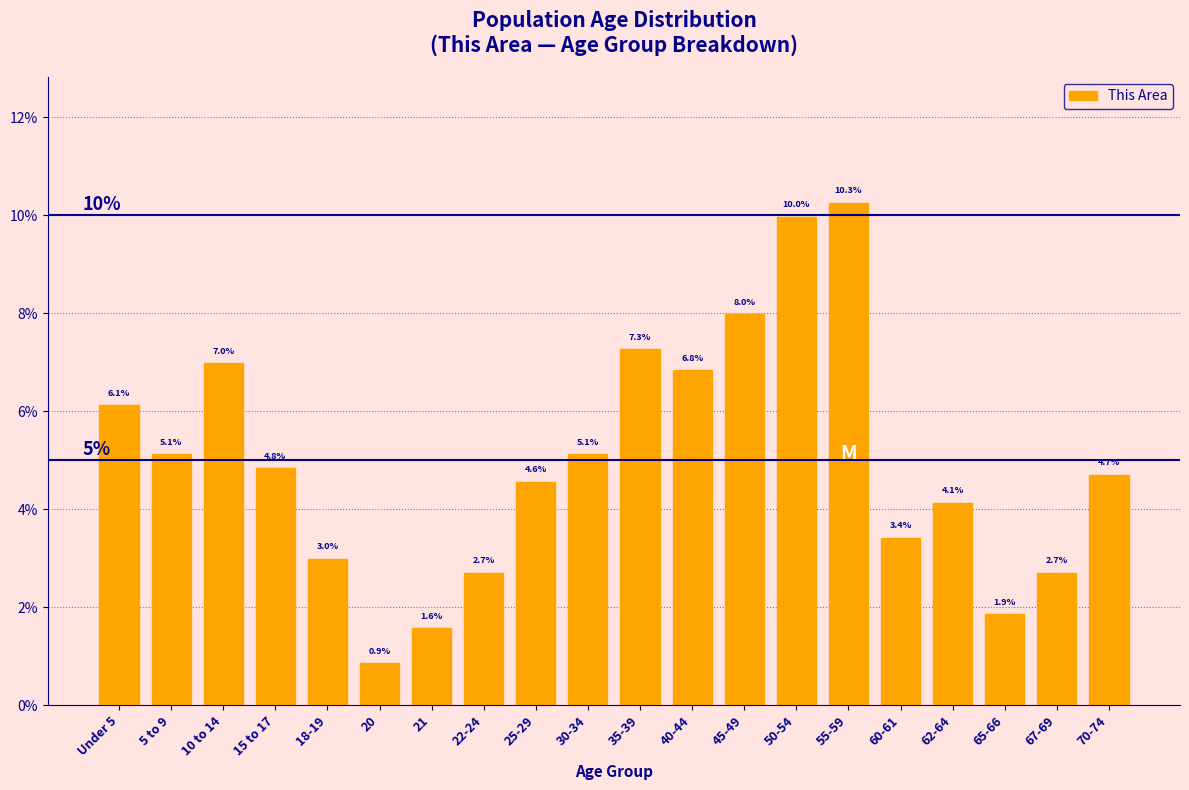

Reading left to right, extract all data points from this chart.

6.1	5.1	7.0	4.8	3.0	0.9	1.6	2.7	4.6	5.1	7.3	6.8	8.0	10.0	10.3	3.4	4.1	1.9	2.7	4.7